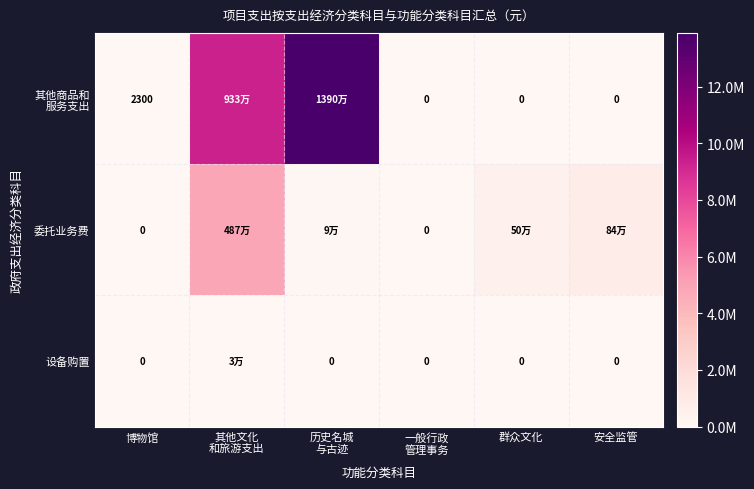

Is it true that 其他商品和 服务支出 equals 0.0 at 安全监管?

True